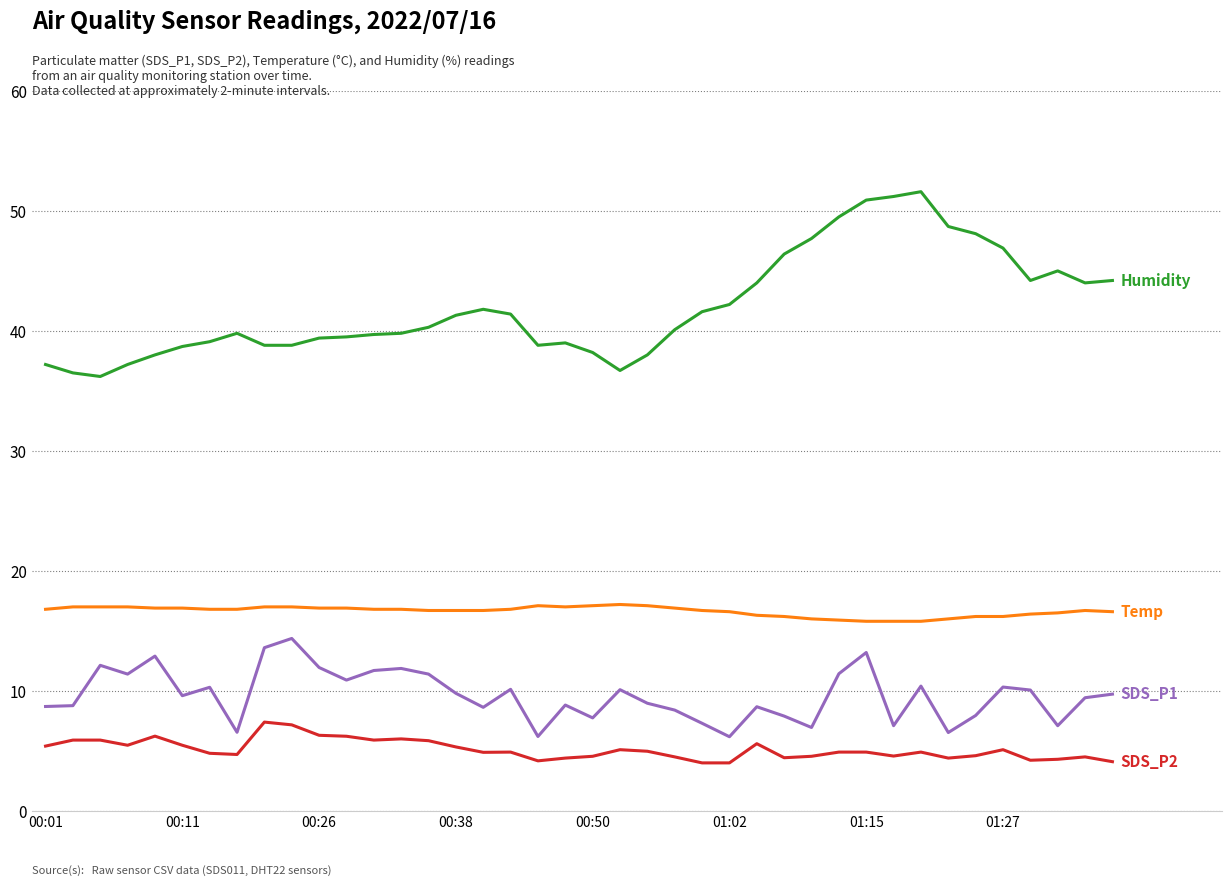

What is the minimum value shown in the chart?

4.0